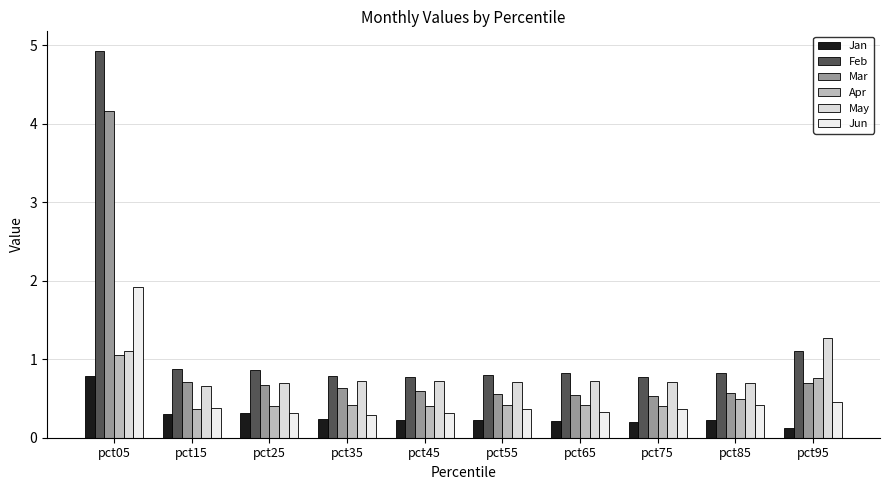

At how many categories does at least one series exceed 2?

1